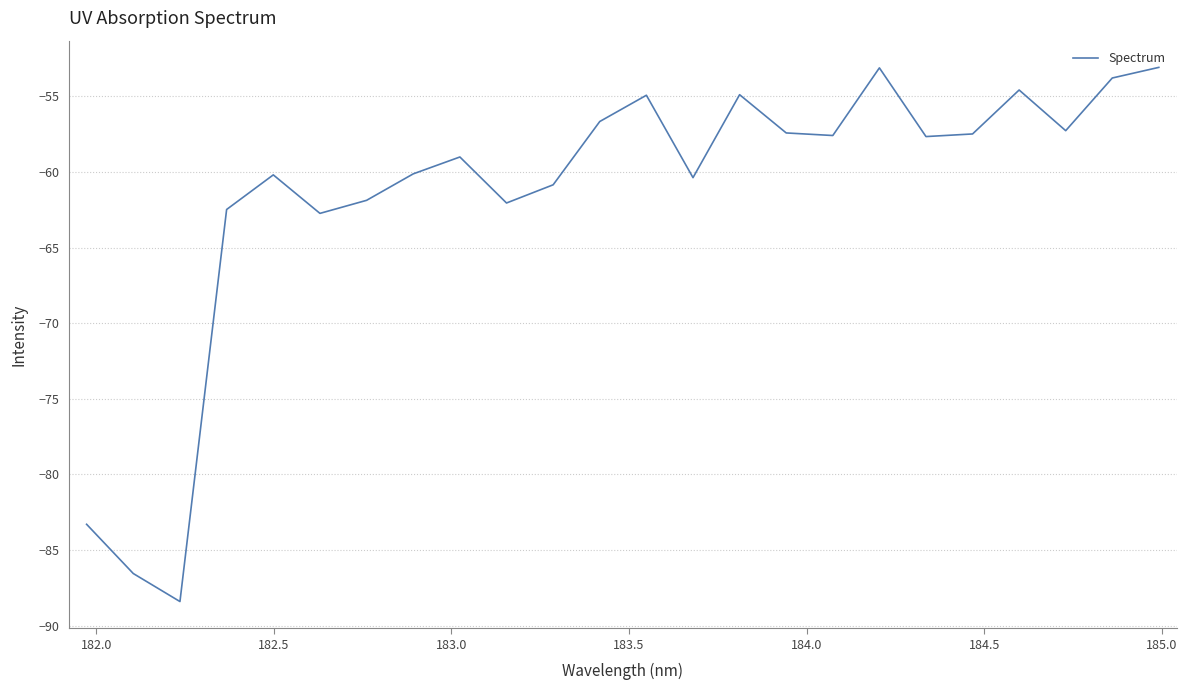

What is the greatest value displayed?

-53.1